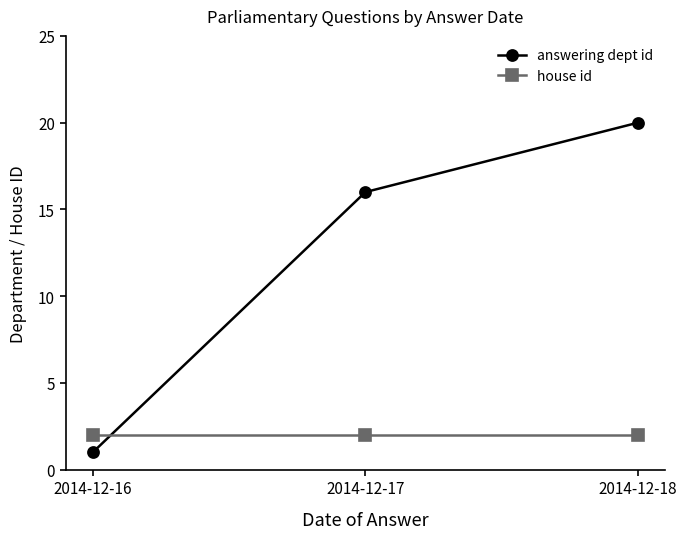

Reading left to right, extract all data points from this chart.

answering dept id: 1	16	20
house id: 2	2	2